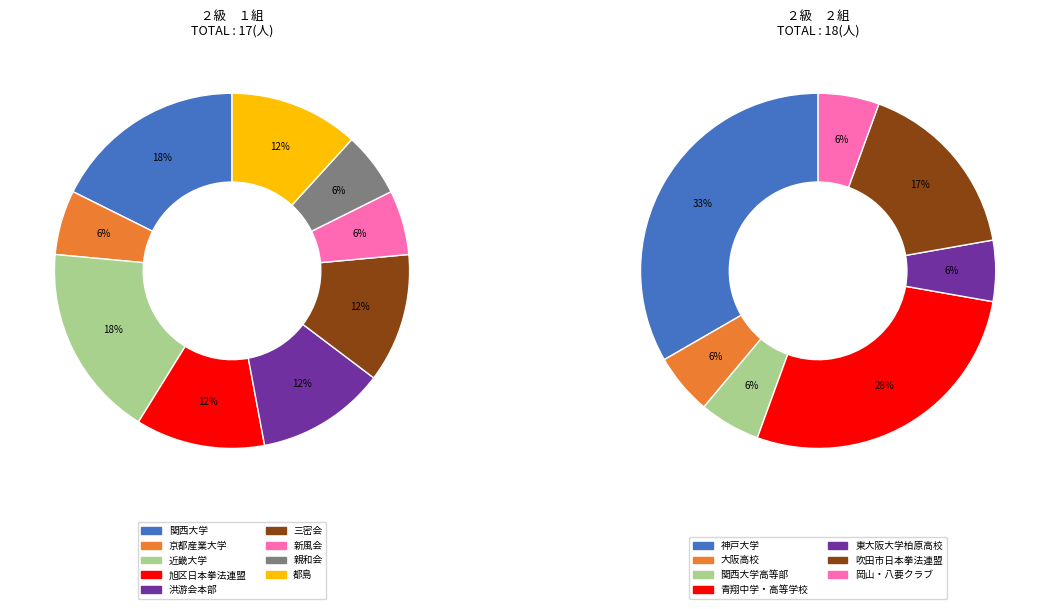

To the nearest percent, what is the difference between the largest and smallest slice percentages?

12%